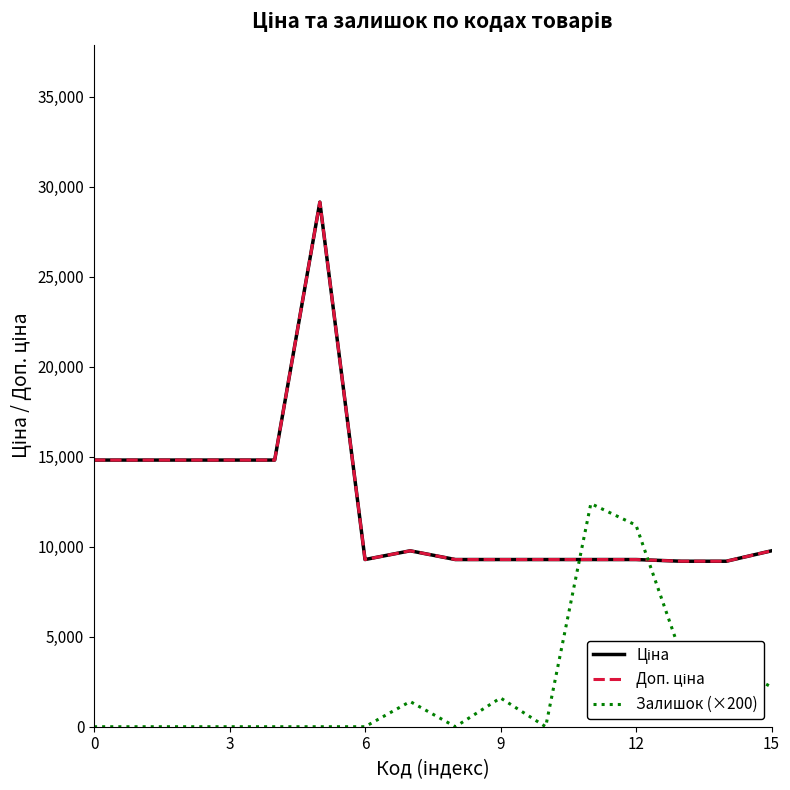

Does the chart display data point markers on the line(s)?

No